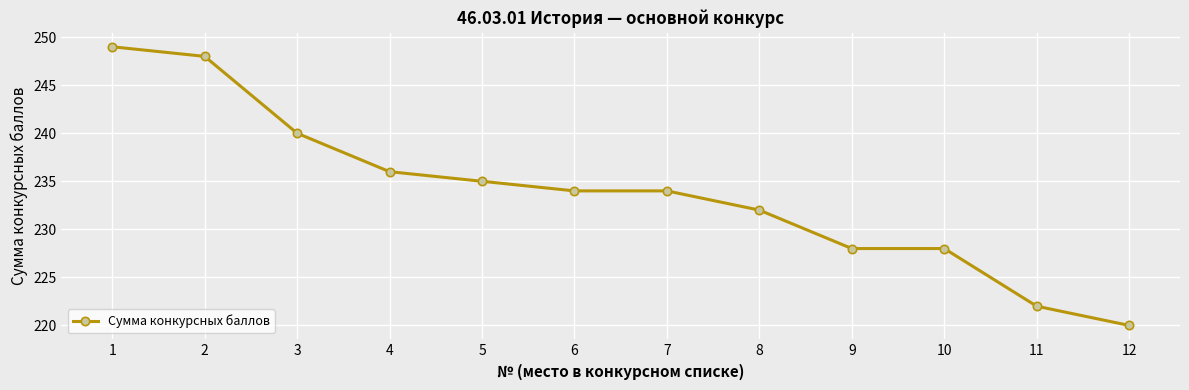

What is the value of the 4th point from the left?

236